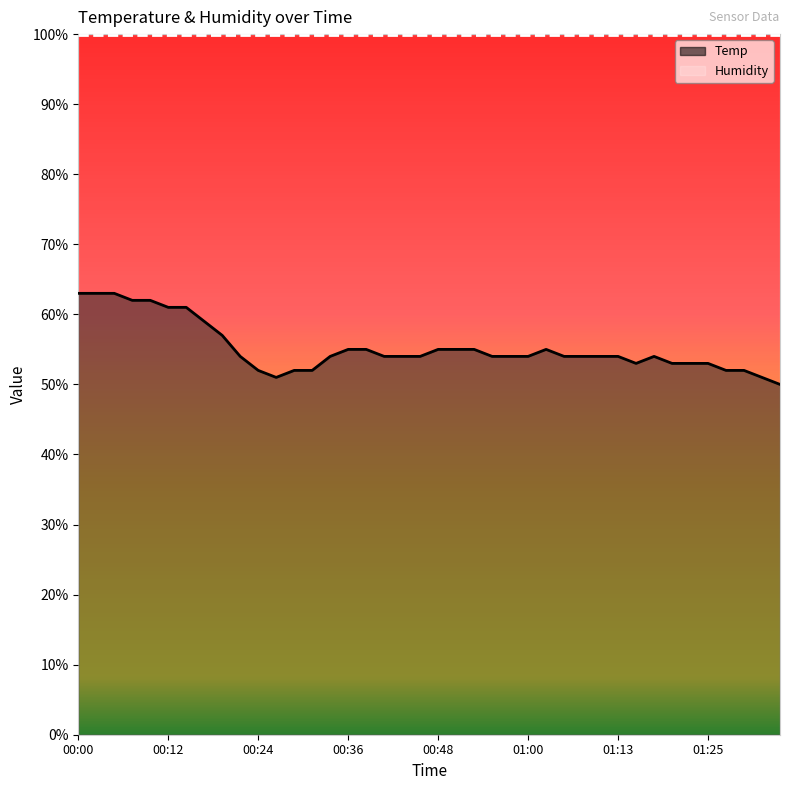

Does the chart have visible grid lines?

No